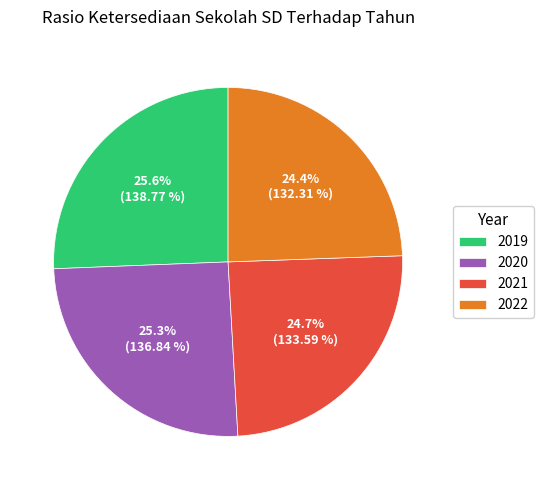

What is the total percentage of 2021 and 2022?

49.1%